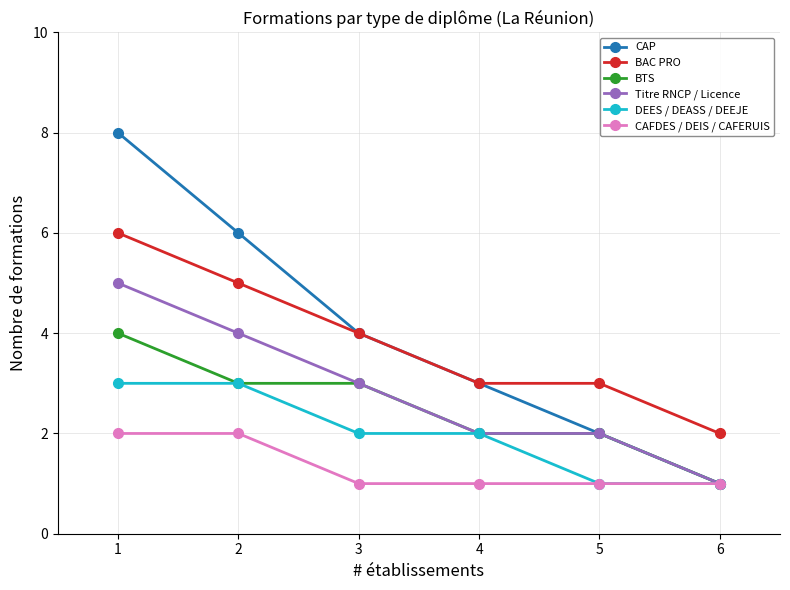

Which series changed the most between 1 and 4?

CAP